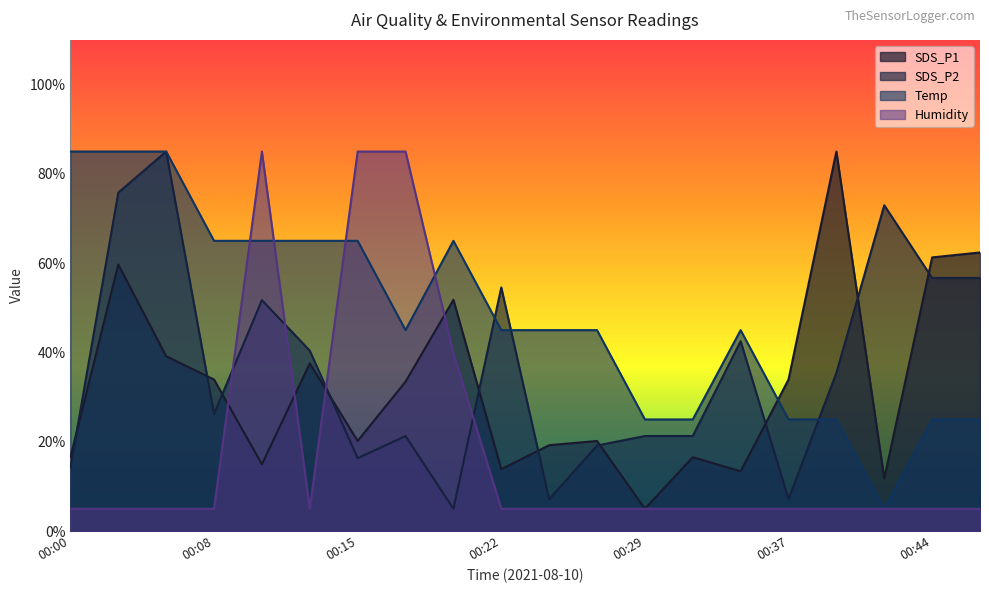

Where is Temp nearest to the value 45?

00:17